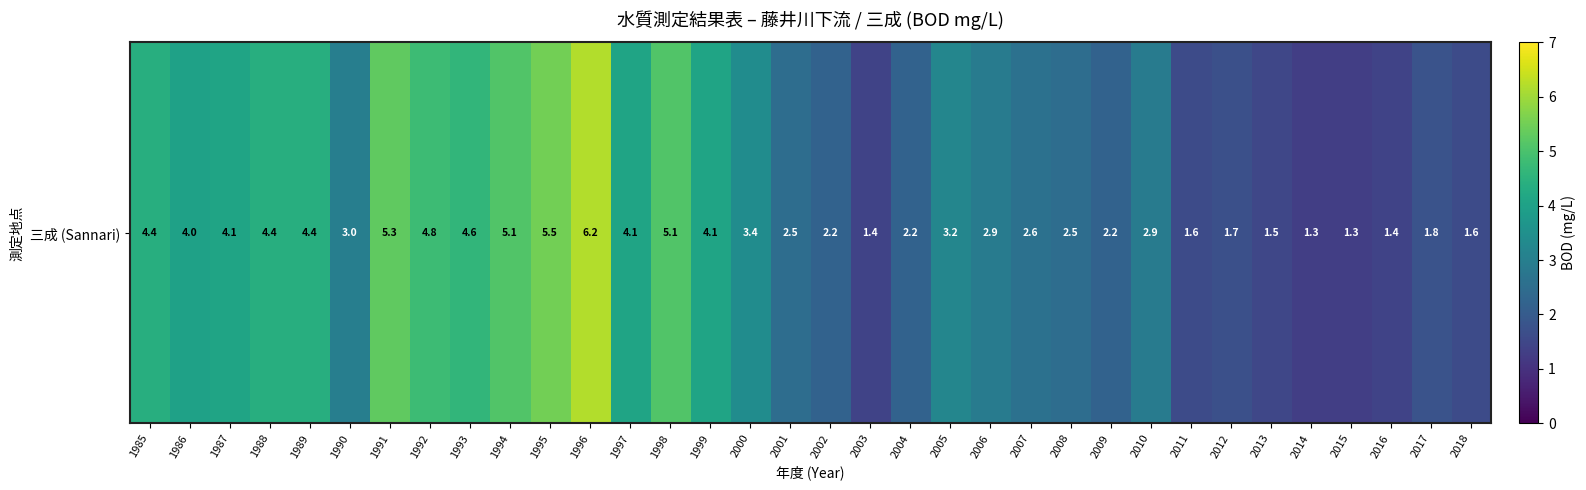

Which label corresponds to the largest value in the chart?

1996